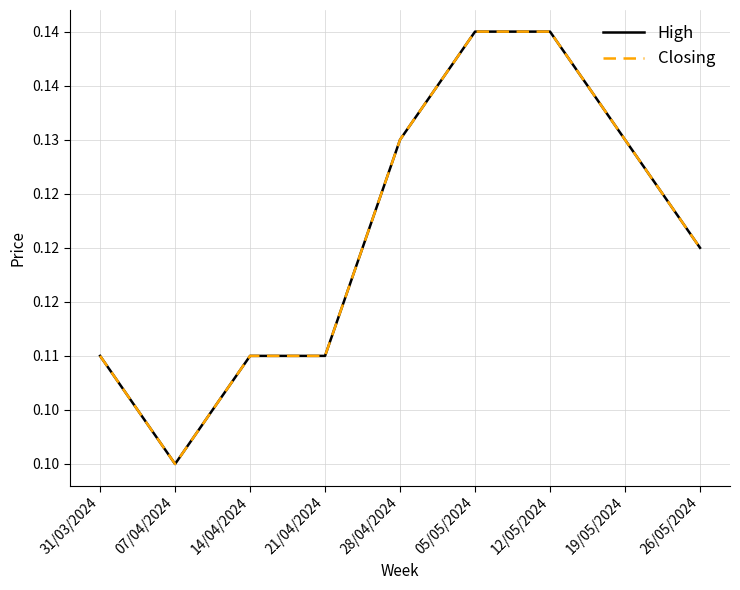

Does the chart display data point markers on the line(s)?

No